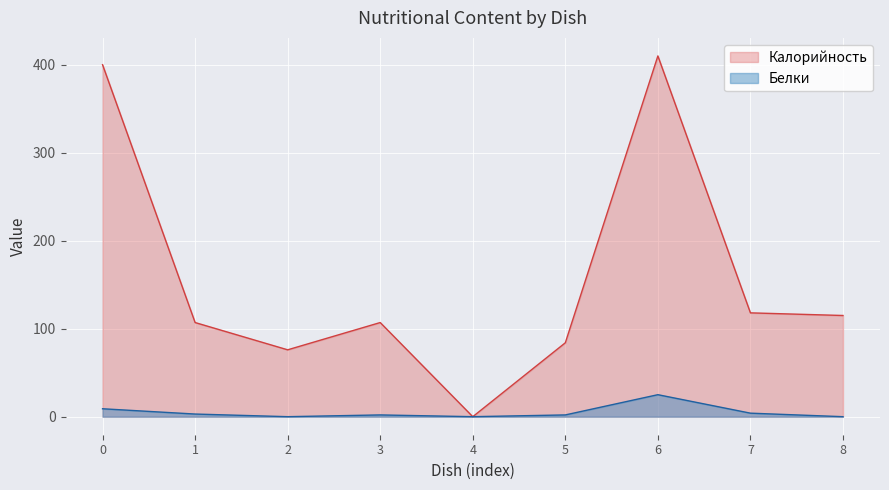

At which label does Белки first exceed 2?

0